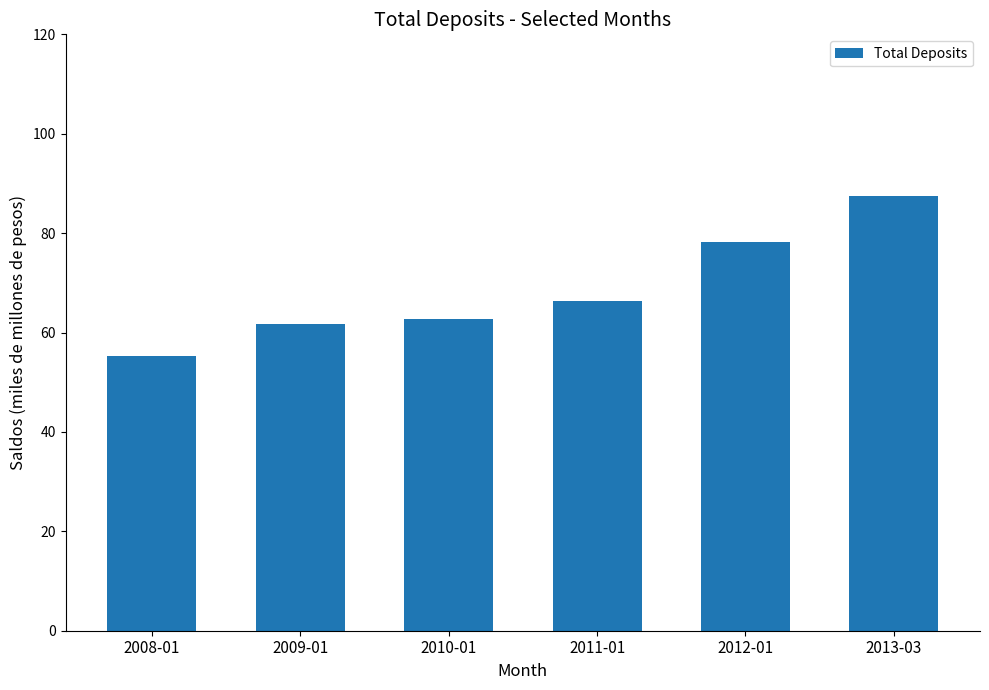

Reading left to right, list all the values displayed in this chart.

55.3	61.6	62.7	66.4	78.3	87.6